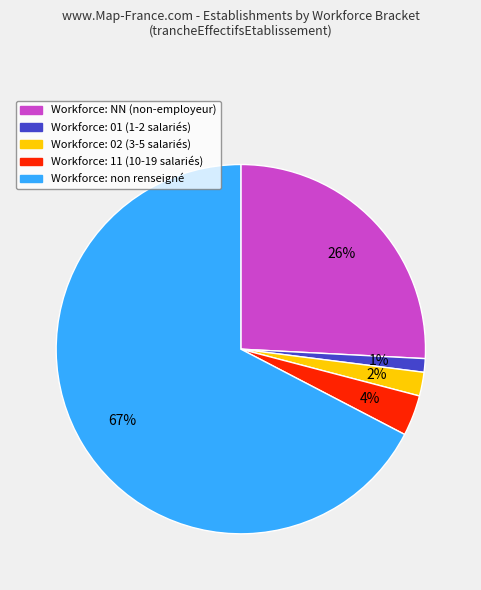

Is there any slice that represents more than half of the pie?

Yes